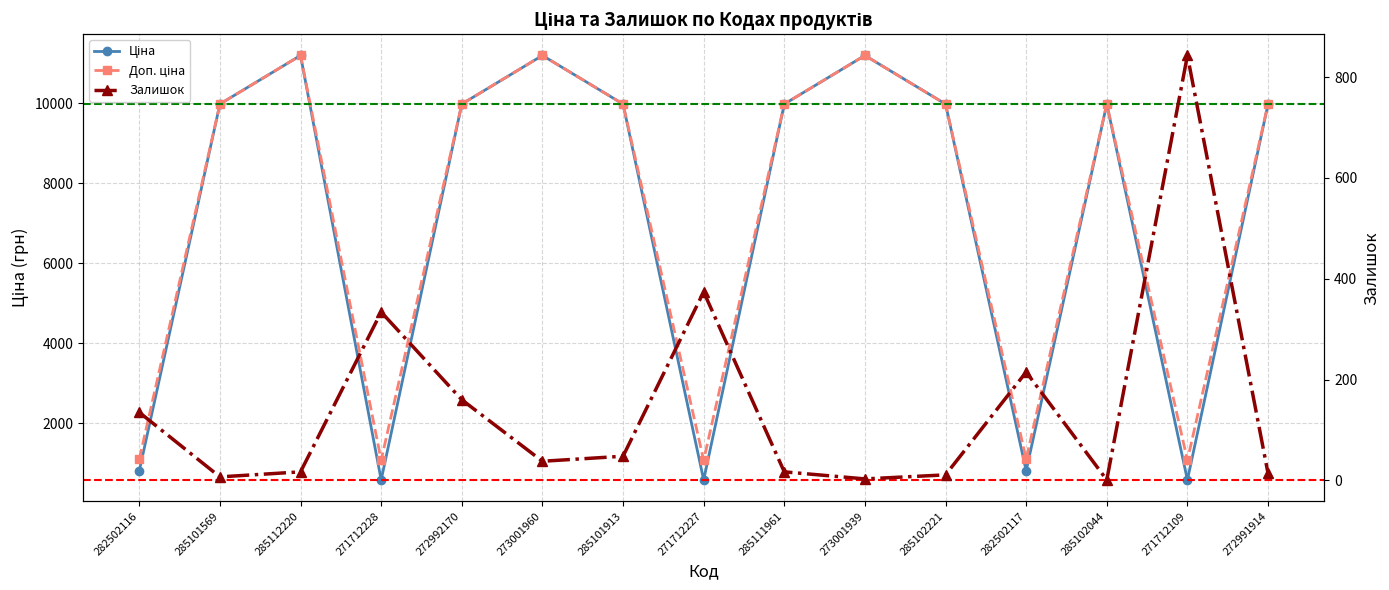

True or false: Залишок and Доп. ціна intersect in this chart.

False